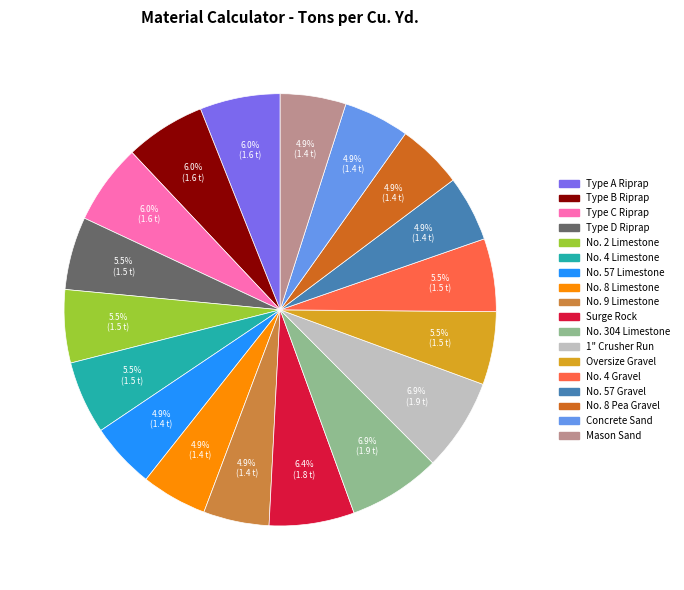

Which has a higher value, Concrete Sand or Type A Riprap?

Type A Riprap